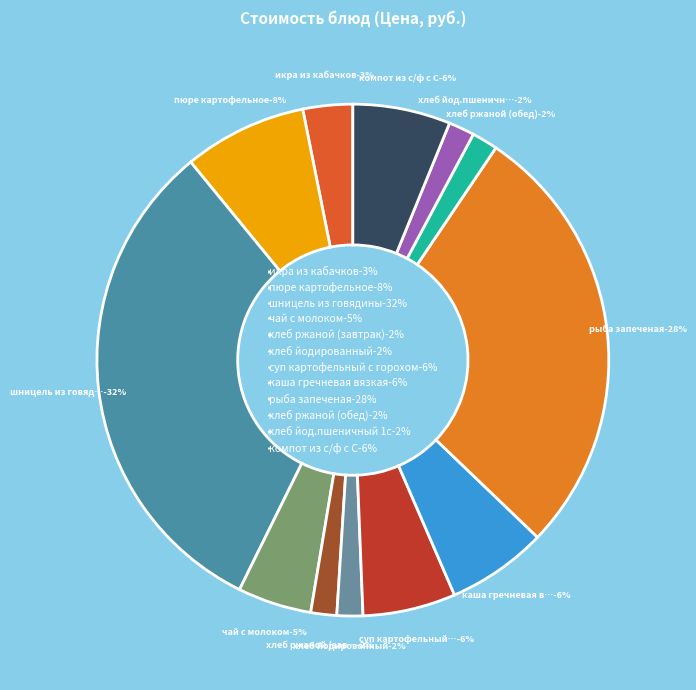

How many slices are in this pie chart?

12